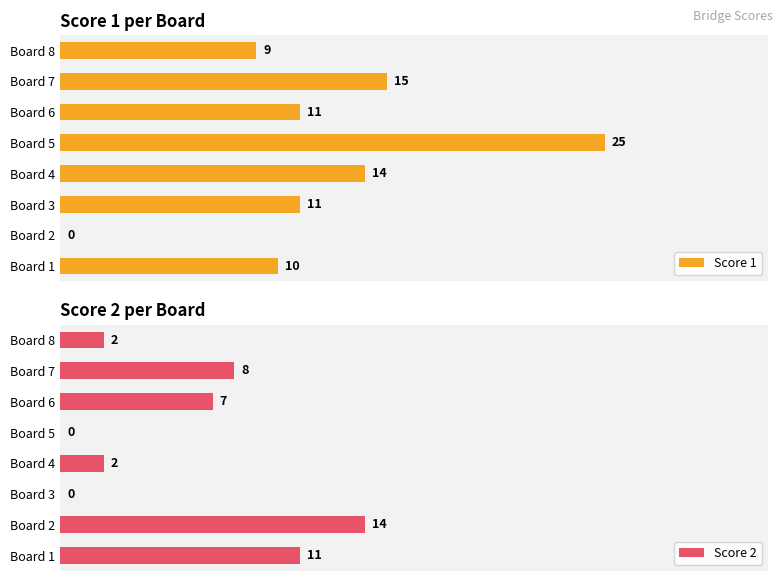

Which category has the highest value in the Score 1 series?

Board 5